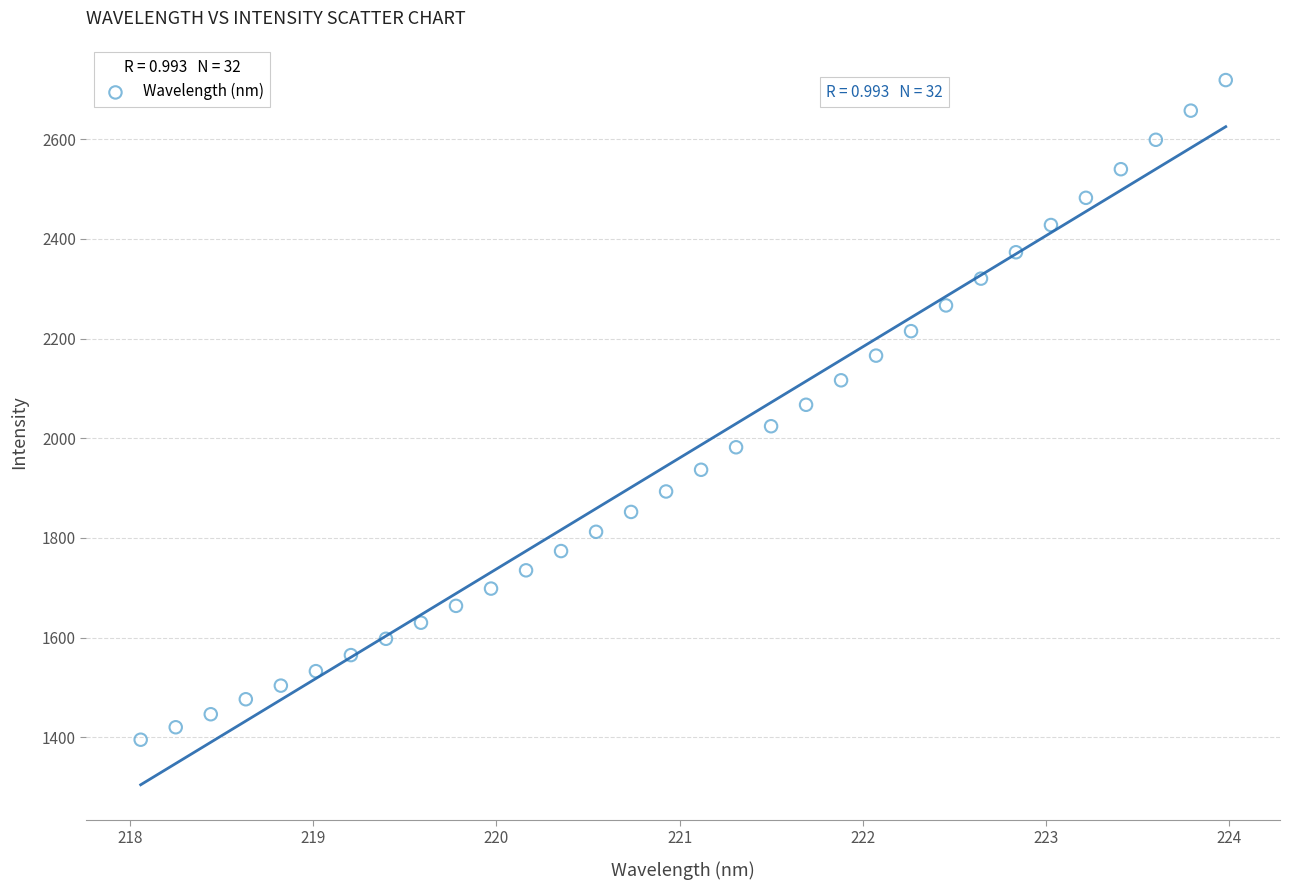

What is the range of X values (max minus min)?

5.9